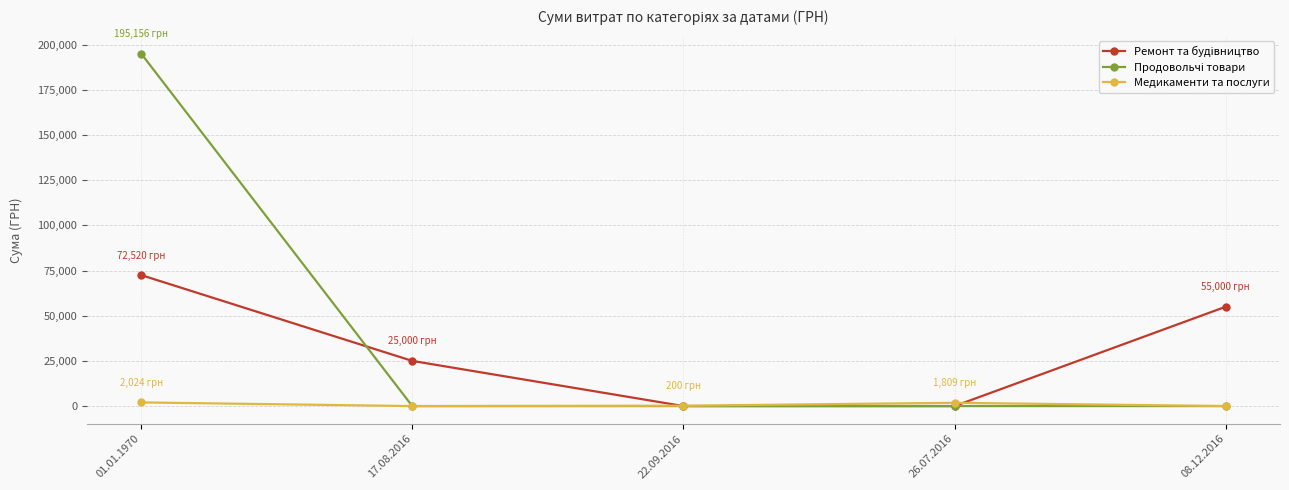

What is the difference between the highest and lowest values at 01.01.1970?

193132.3